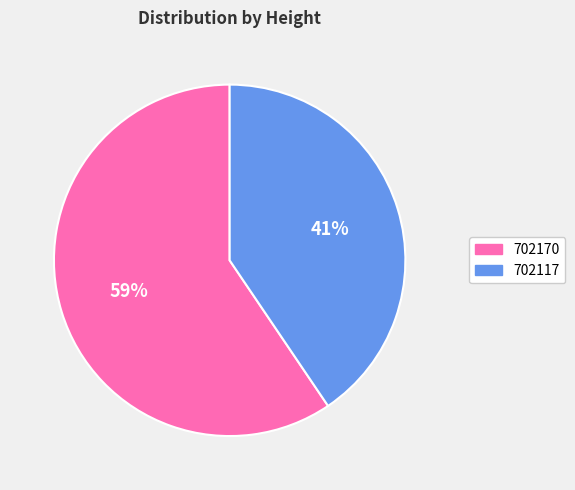

Which category has the biggest portion of the pie?

702170